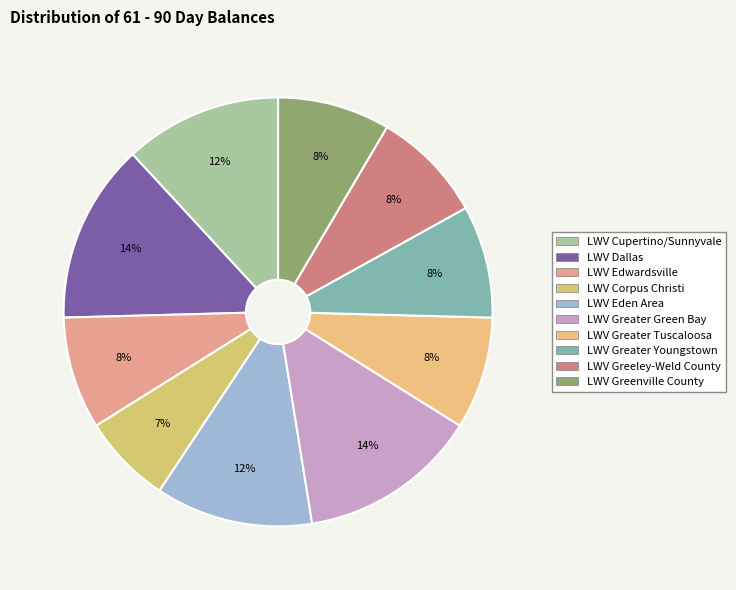

What is the total percentage of LWV Corpus Christi and LWV Greenville County?

15.3%